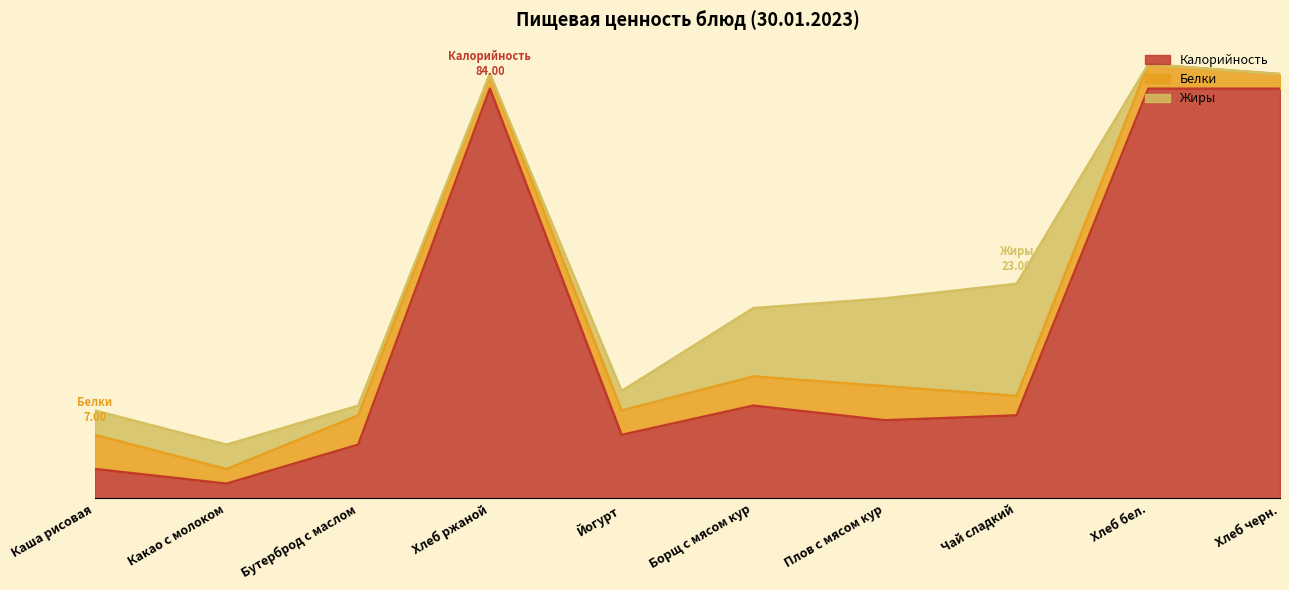

What position from the right is Плов с мясом кур?

4